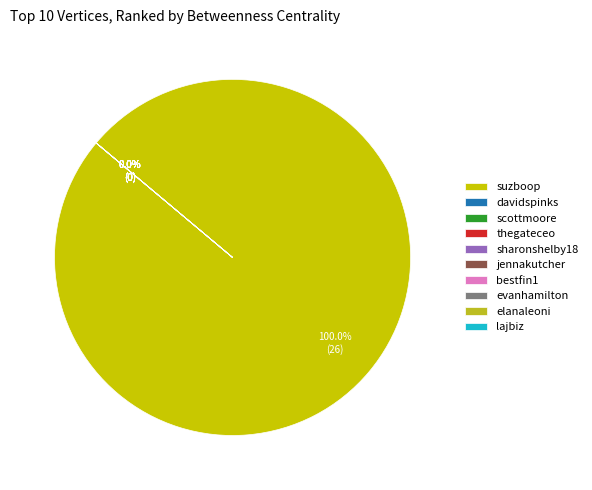

The elanaleoni slice represents 1% of the pie. True or false?

False